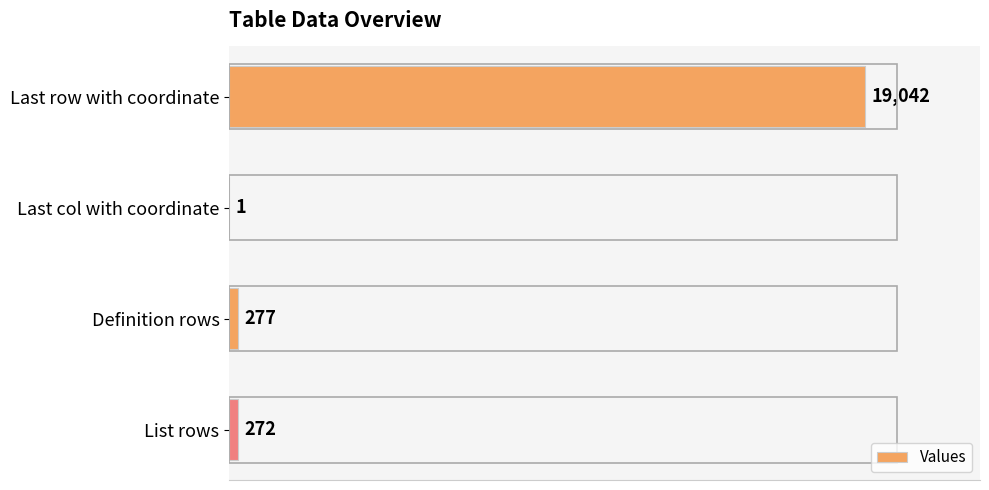

Is it true that the value at Last col with coordinate is 1?

True